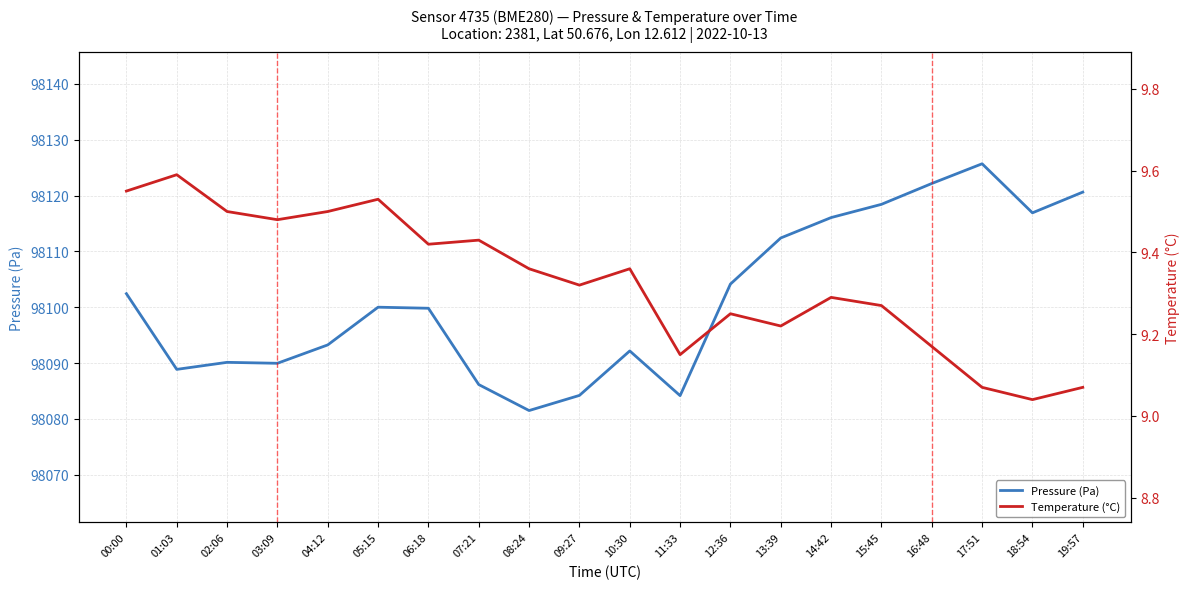

Reading left to right, what are all the values shown in this chart?

Pressure (Pa): 98102.4	98088.9	98090.1	98090.0	98093.3	98100.0	98099.8	98086.2	98081.5	98084.2	98092.2	98084.2	98104.1	98112.4	98116.1	98118.4	98122.1	98125.7	98116.9	98120.6
Temperature (°C): 9.6	9.6	9.5	9.5	9.5	9.5	9.4	9.4	9.4	9.3	9.4	9.2	9.2	9.2	9.3	9.3	9.2	9.1	9.0	9.1